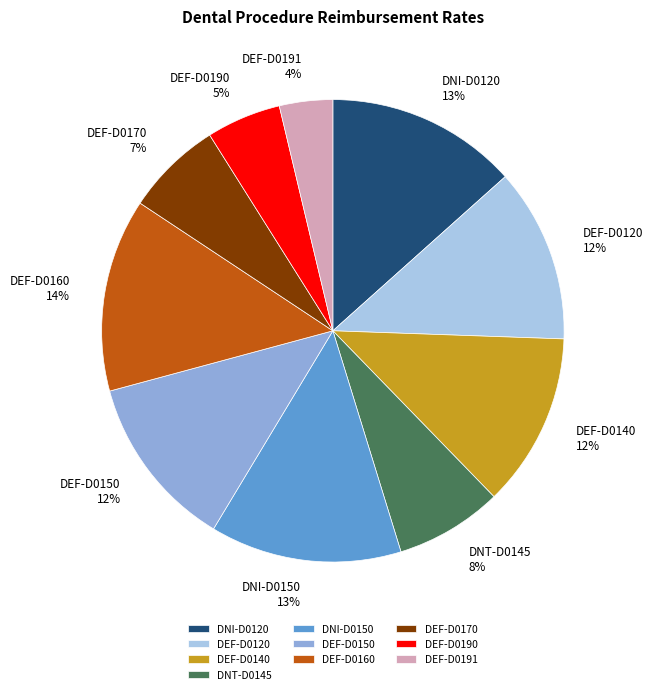

Combined, do DEF-D0150 12% and DEF-D0140 12% account for over 50%?

No